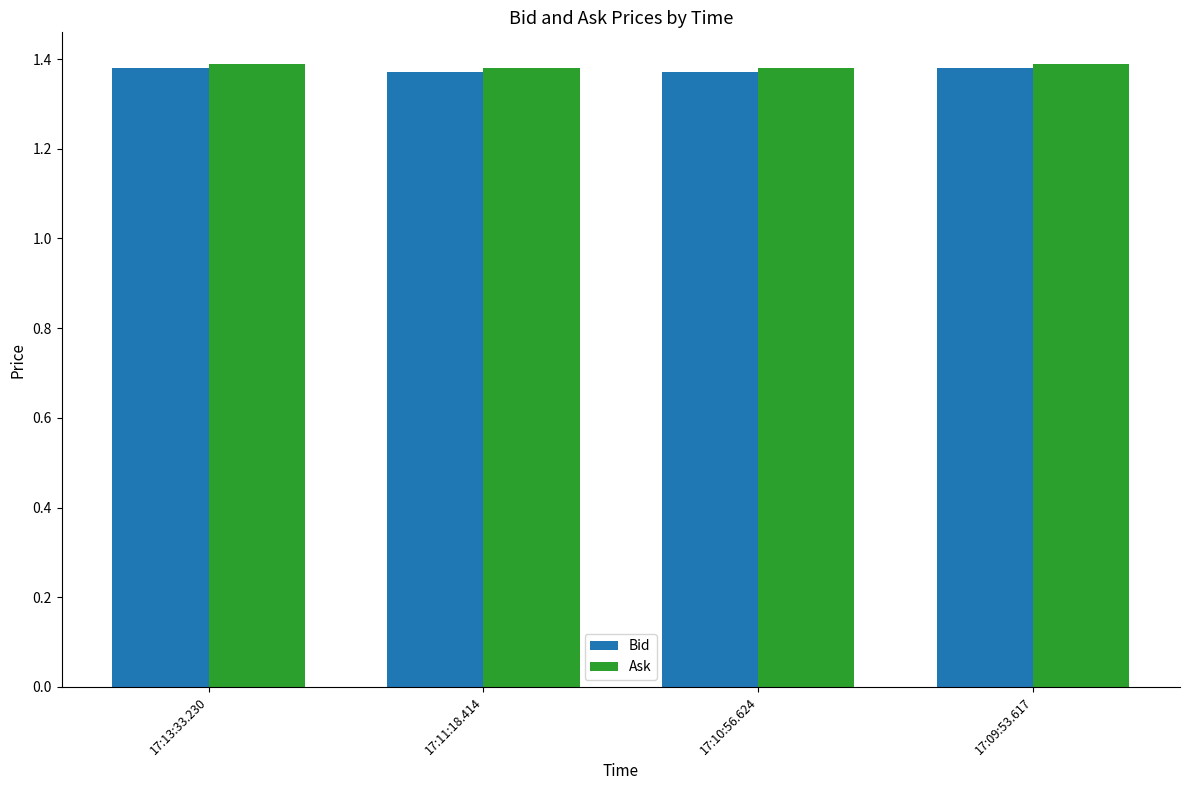

What is the label of the 2nd bar from the right?

17:10:56.624